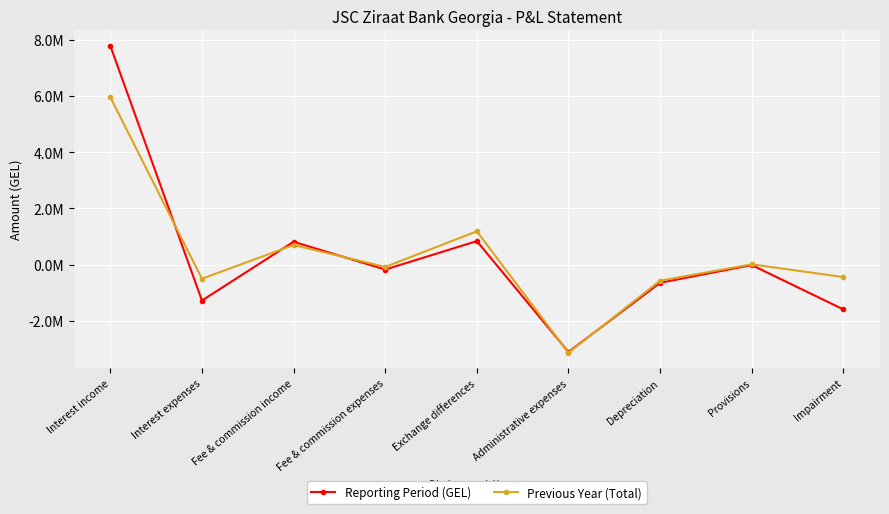

Is this an area chart (filled region under the line)?

No